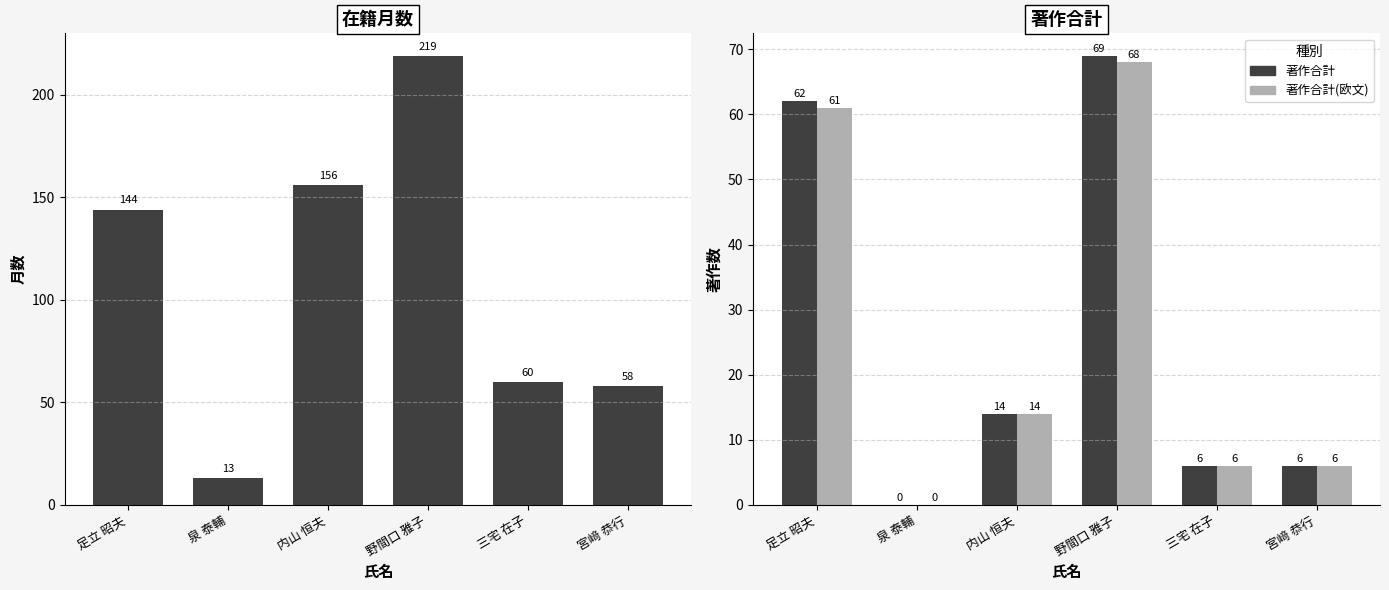

How many groups of bars are there?

6